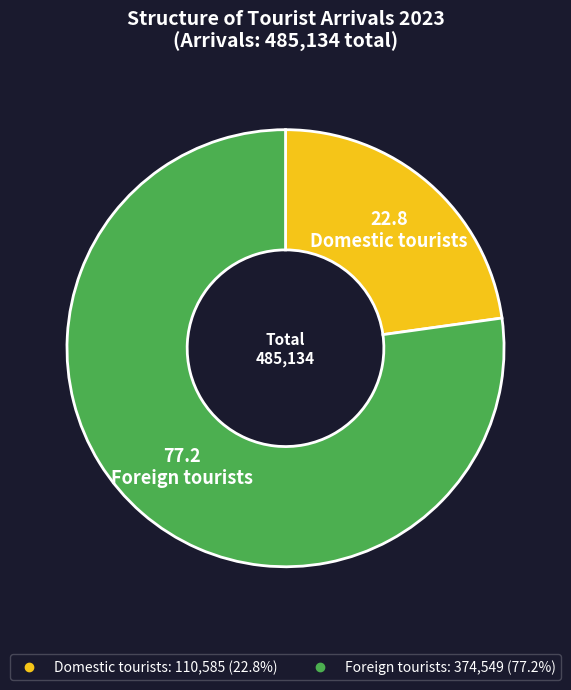

The Domestic tourists slice represents 23% of the pie. True or false?

True